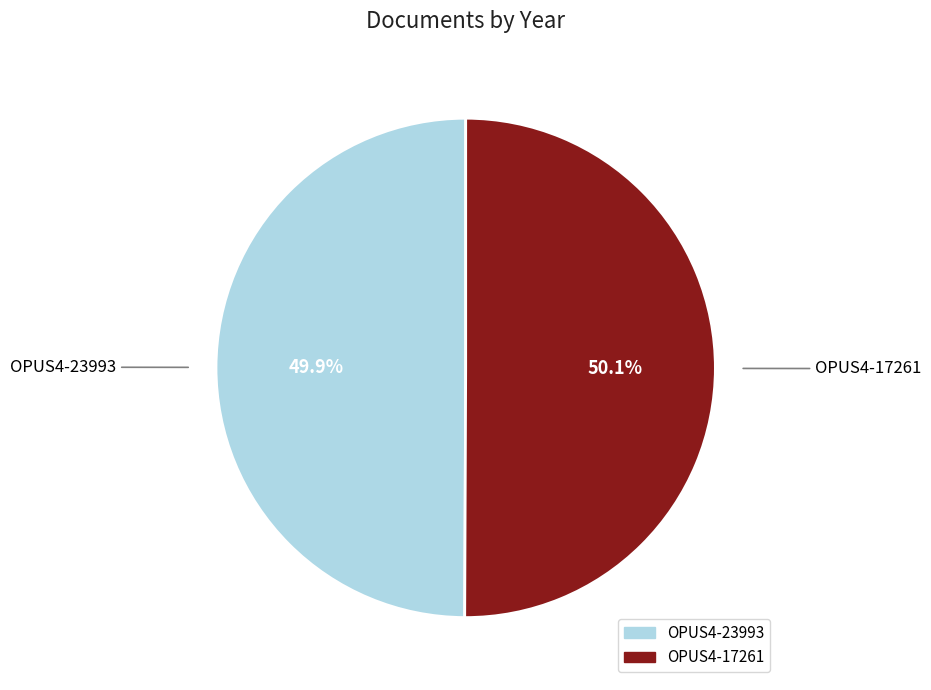

Is there any slice that represents more than half of the pie?

Yes